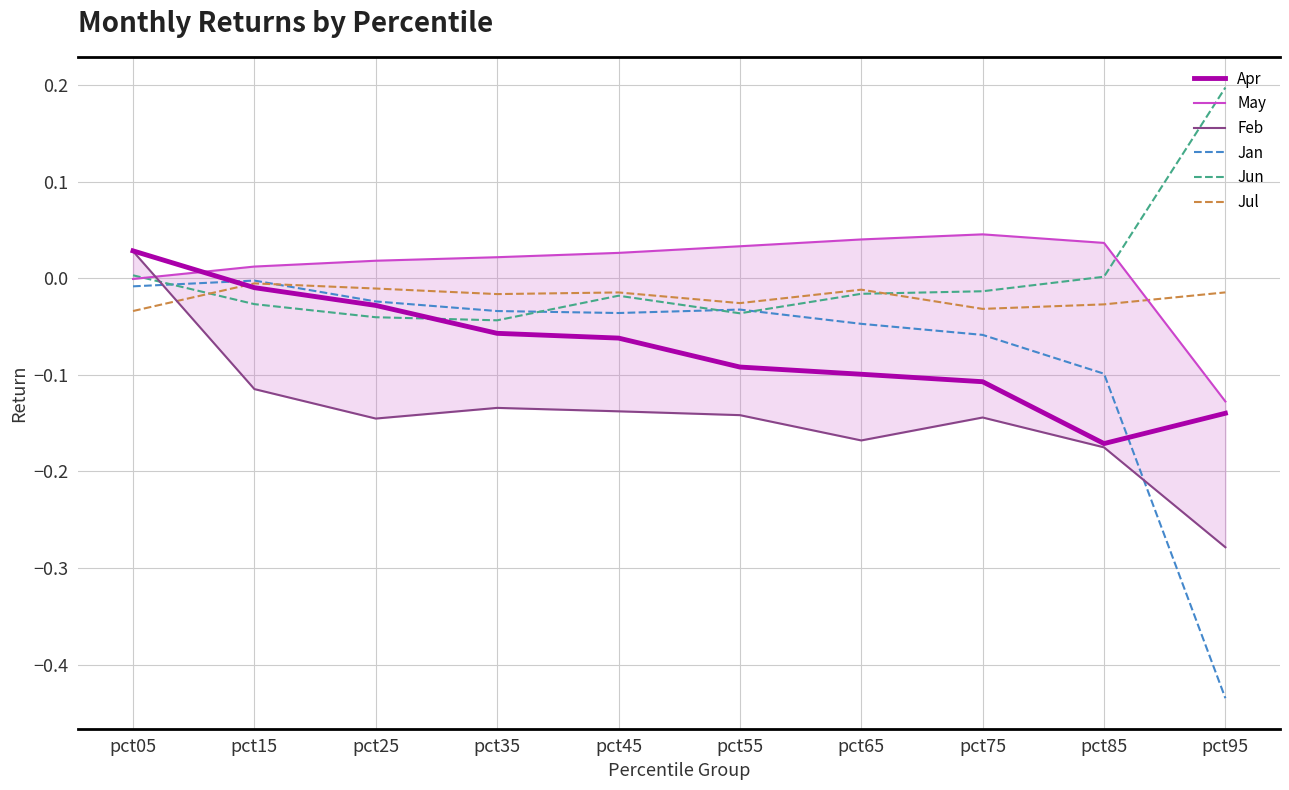

How many lines are shown in the chart?

6